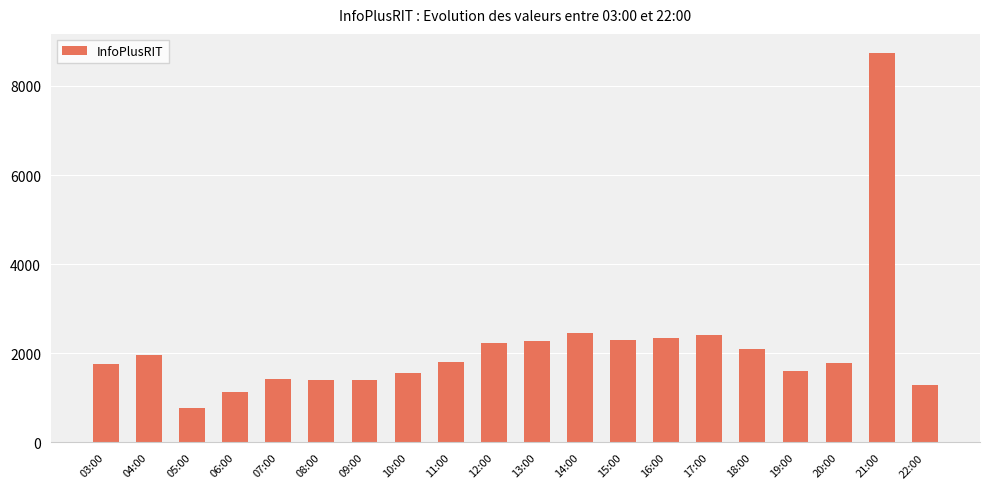

Where is the data nearest to the value 4749?

14:00